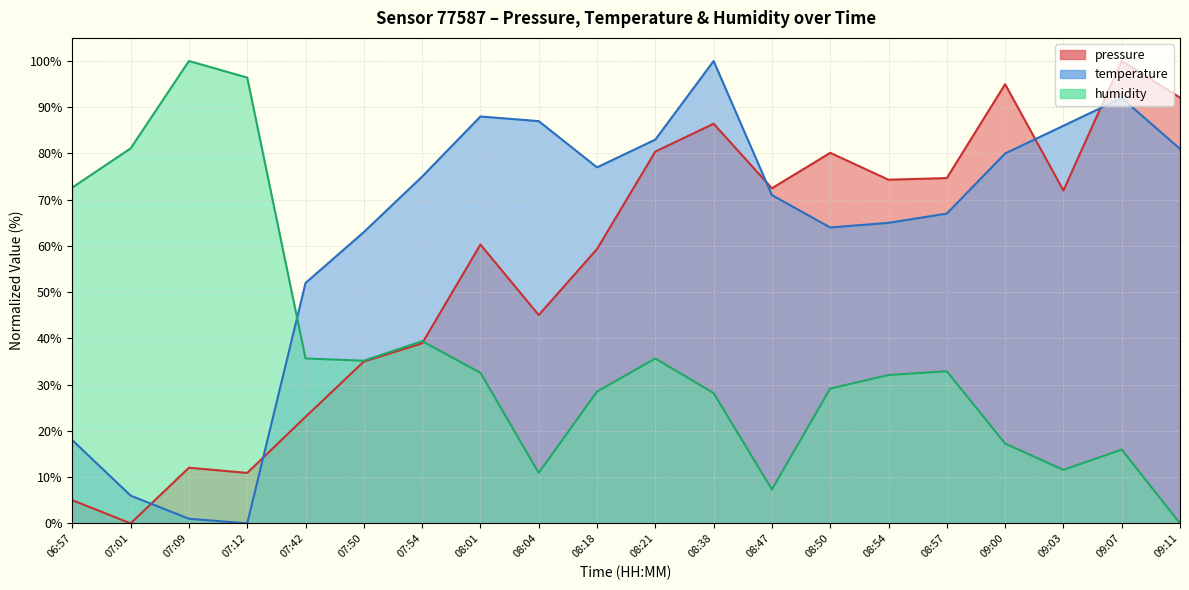

At which category does the chart reach its minimum across all series?

07:01